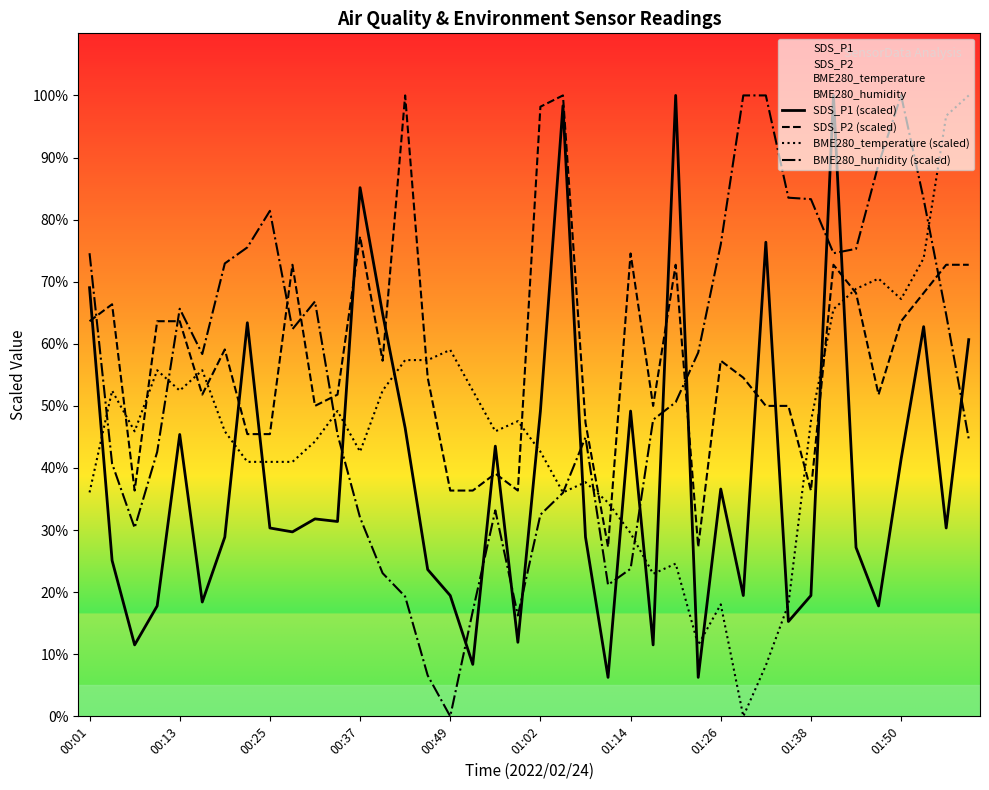

What is the difference between the highest and lowest values at 01:26?

58.0